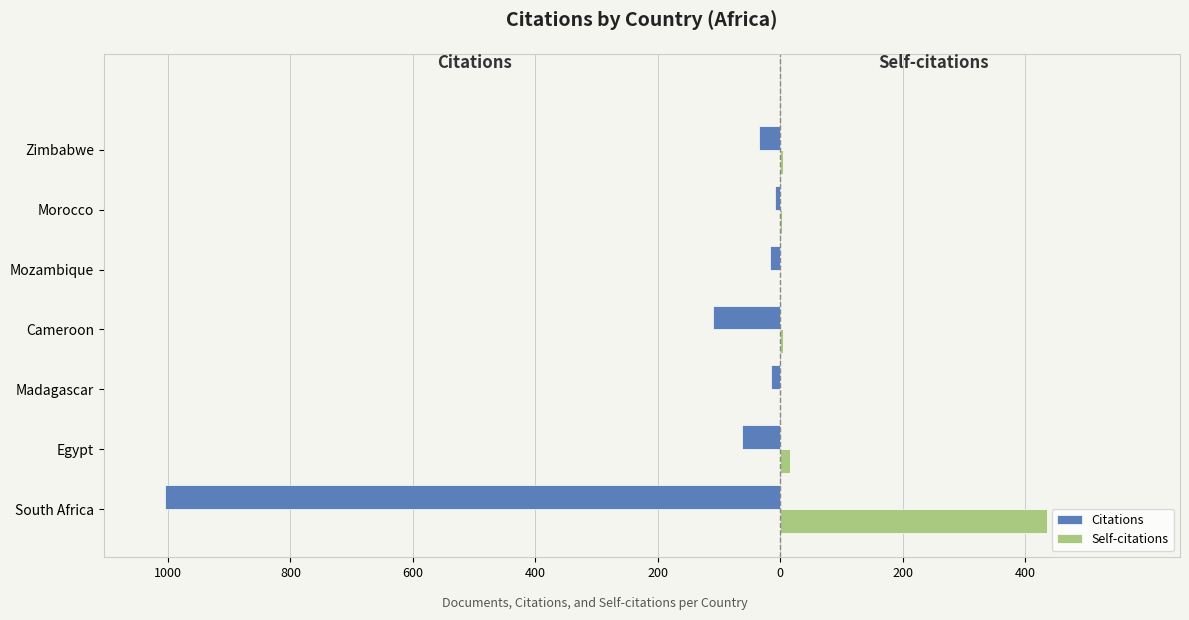

What are all the series names shown in the legend?

Citations, Self-citations